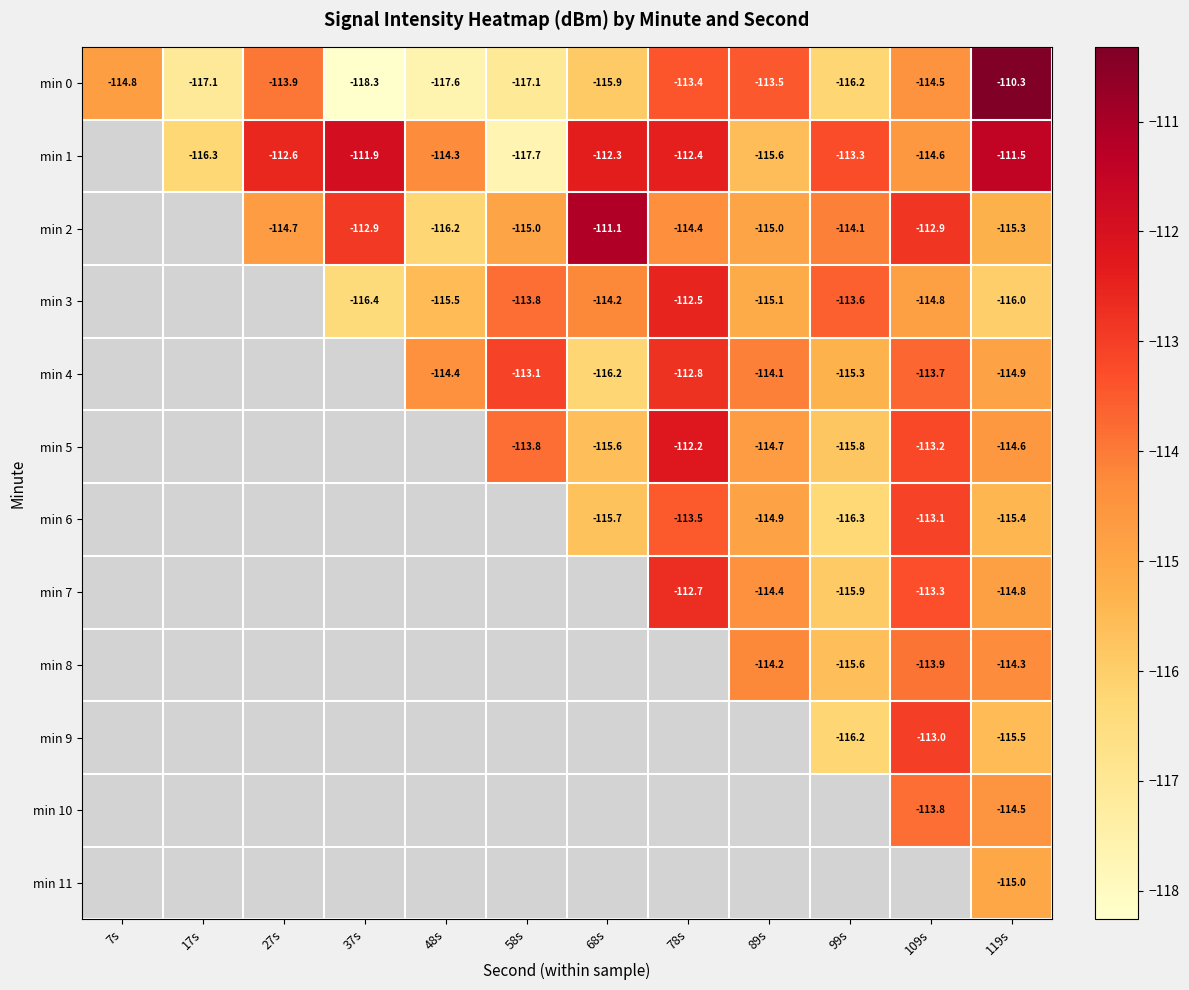

Is the value of min 2 at 78s greater than the value of min 0 at 27s?

No